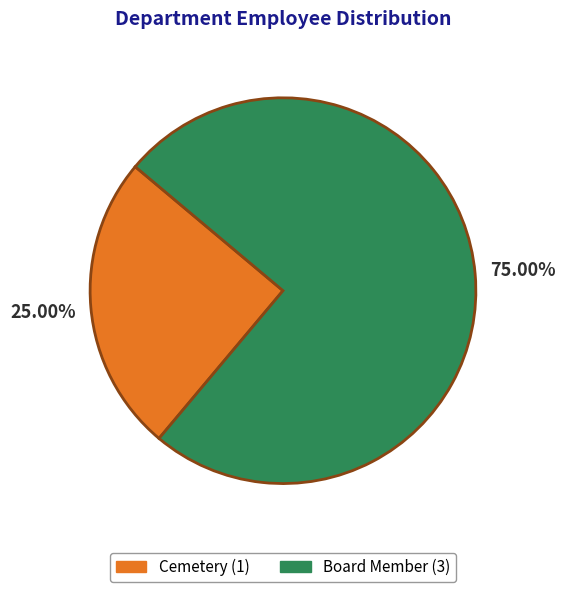

Is it true that Cemetery is 17% of the pie?

False